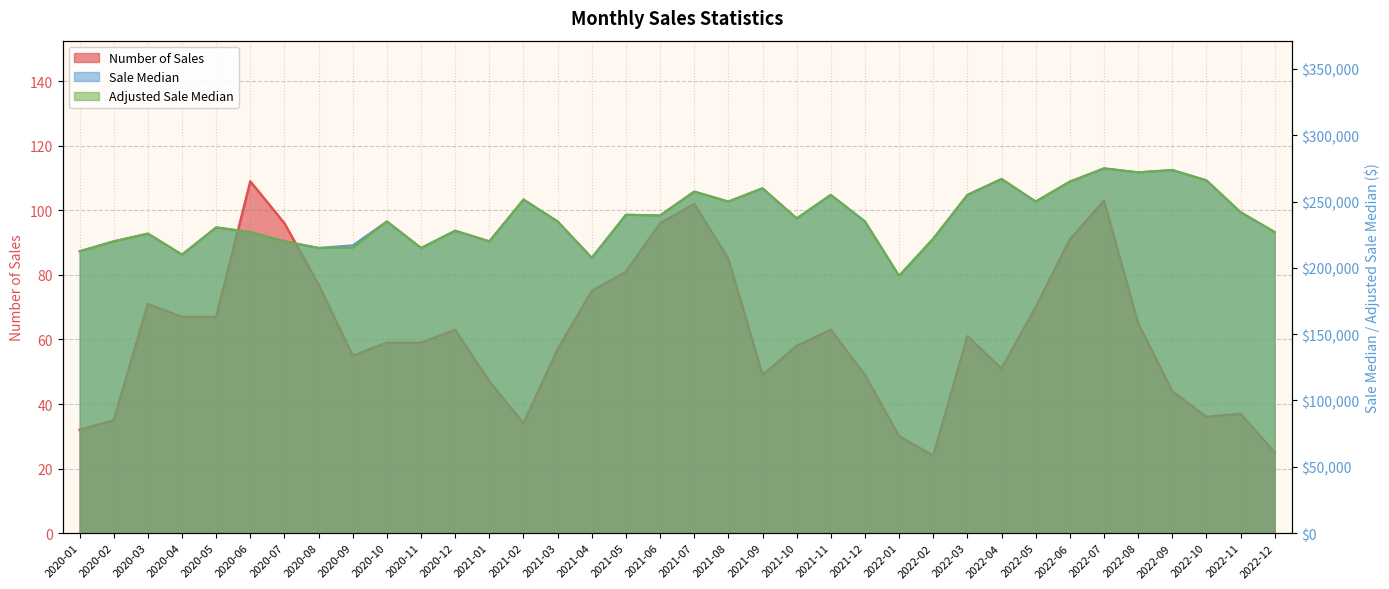

Which category has the lowest value across all series?

2022-02